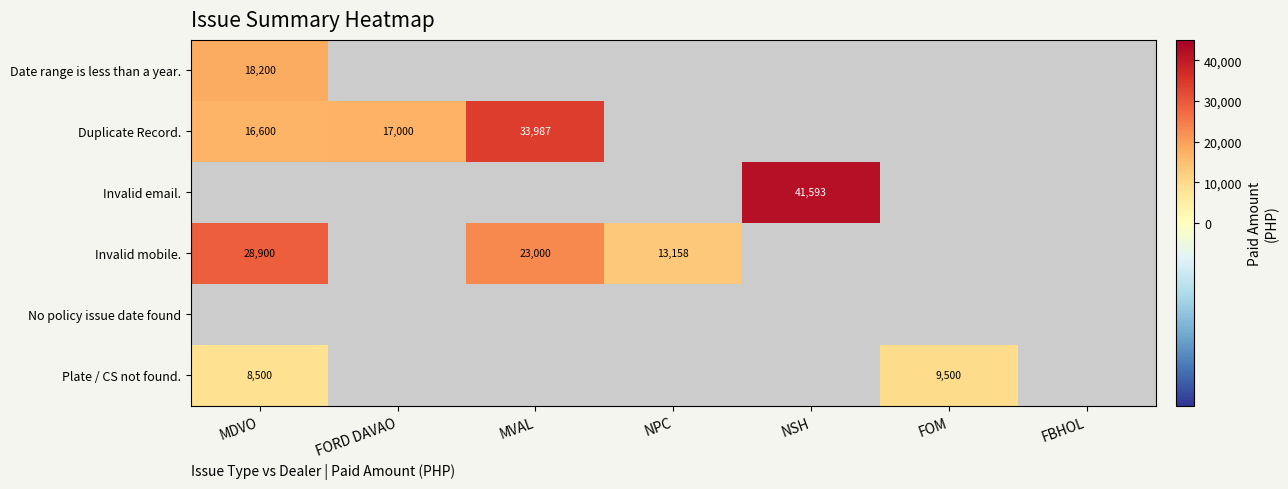

True or false: Invalid email. has a value of 41593 at NSH.

True